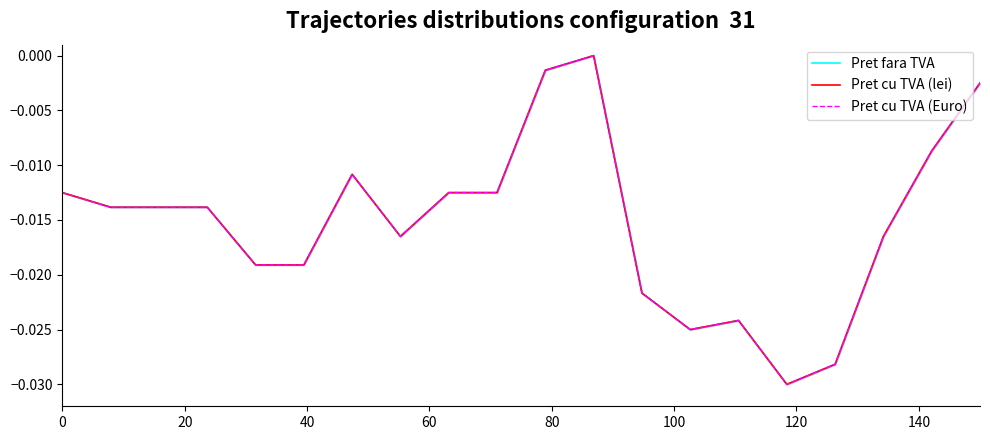

The value of Pret cu TVA (Euro) at 20 is -0.0. True or false?

False